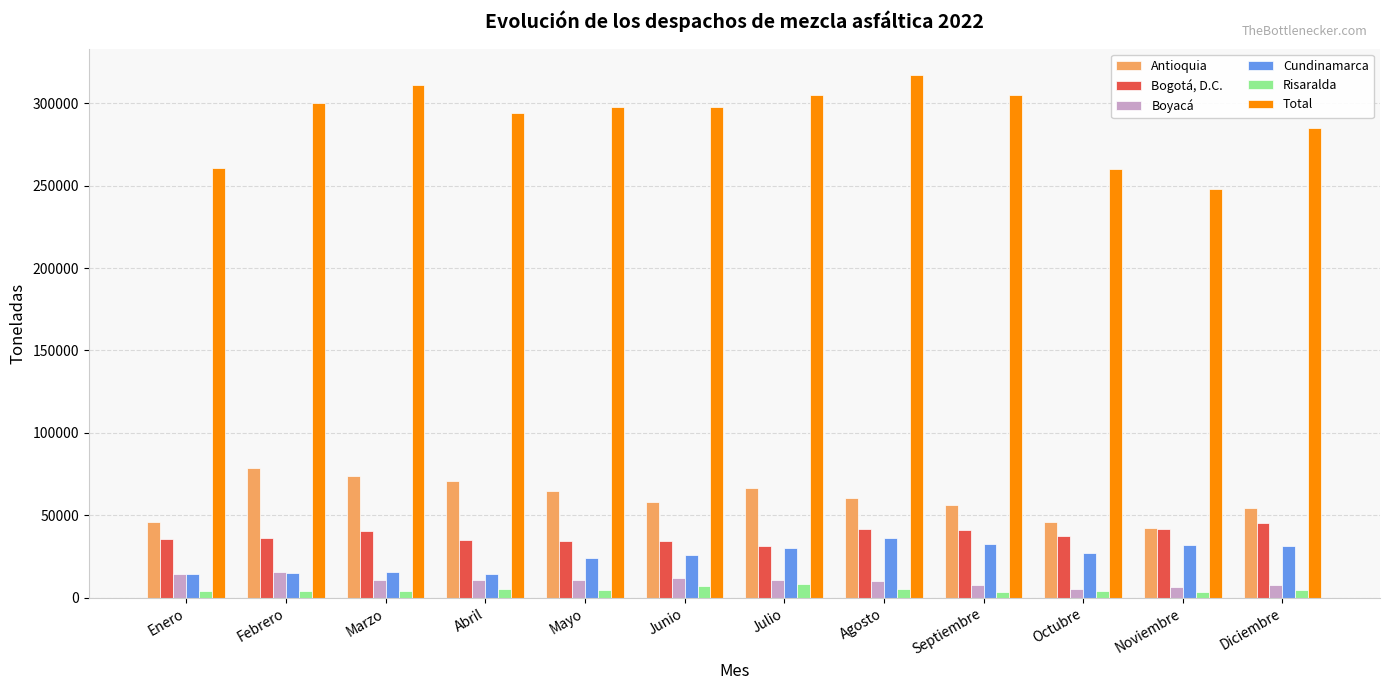

What is the label of the 10th bar from the left?

Octubre